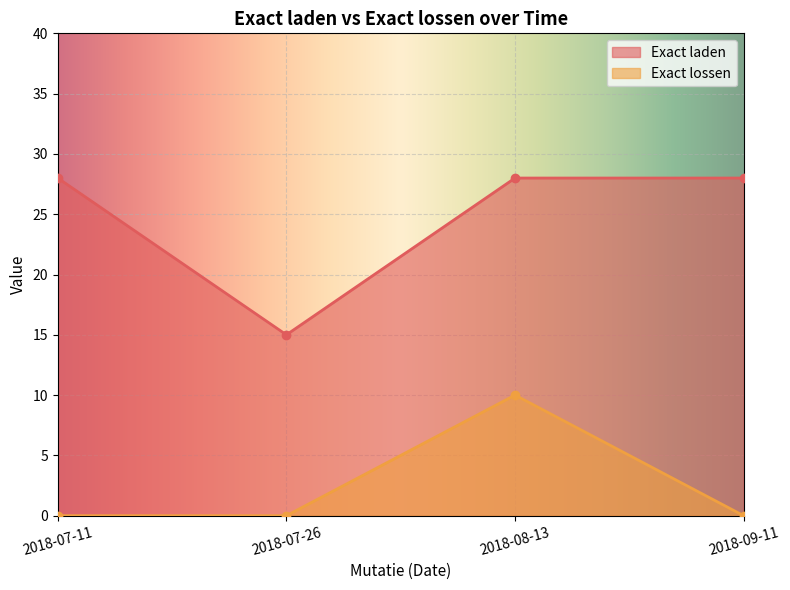

Which series has the largest total across all categories?

Exact laden